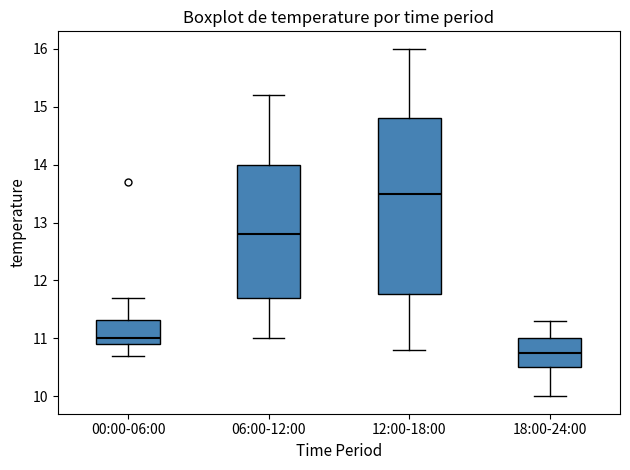

Where is the upper edge of the box for 06:00-12:00 on the y-axis? The values are not printed on the chart, so give them approximately, as read against the axis.

14.0